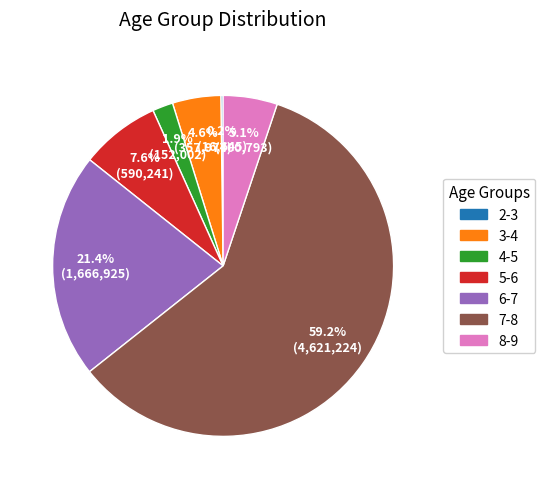

Which category accounts for the majority?

7-8